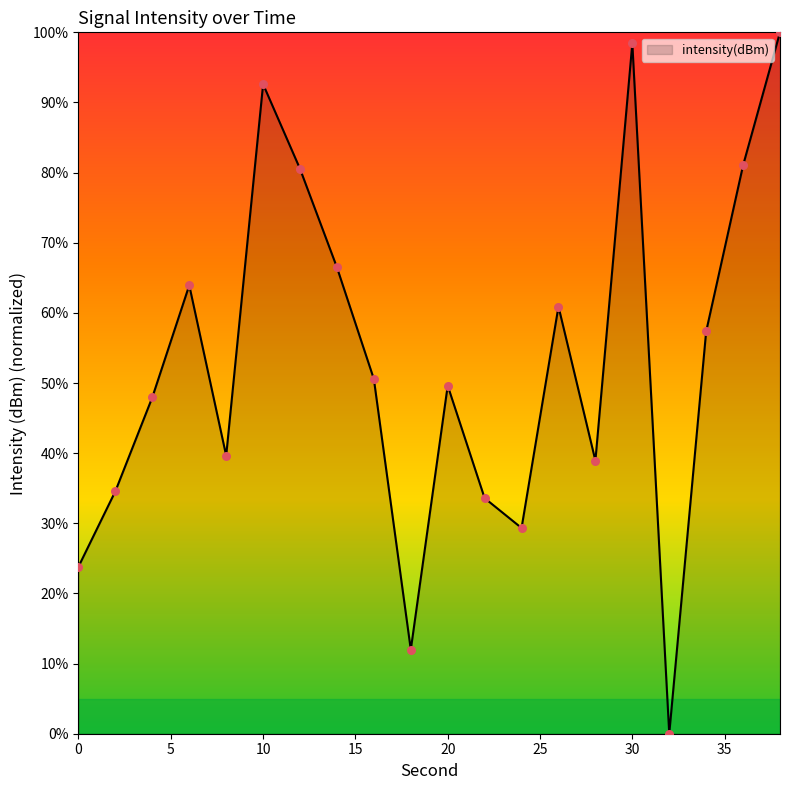

What is the difference between the maximum and minimum values?

100.0